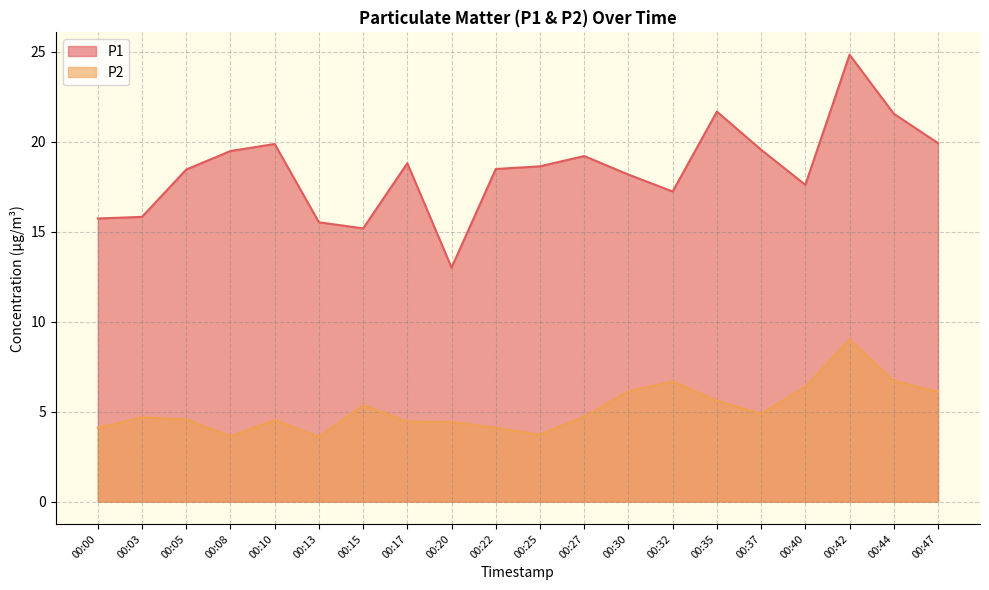

True or false: P2 and P1 intersect in this chart.

False